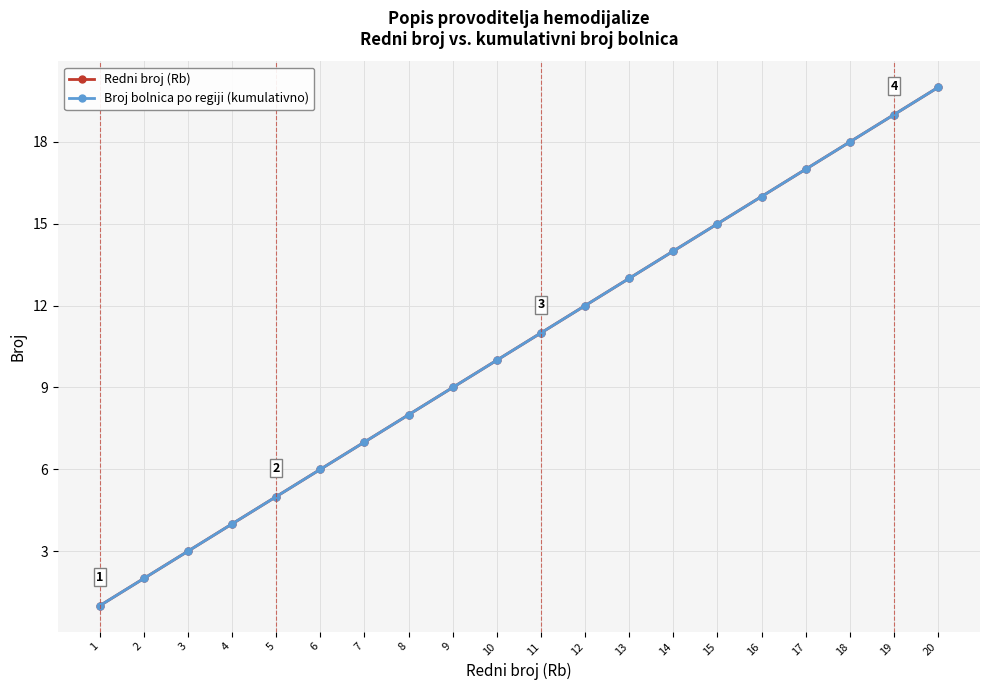

Is this an area chart (filled region under the line)?

No